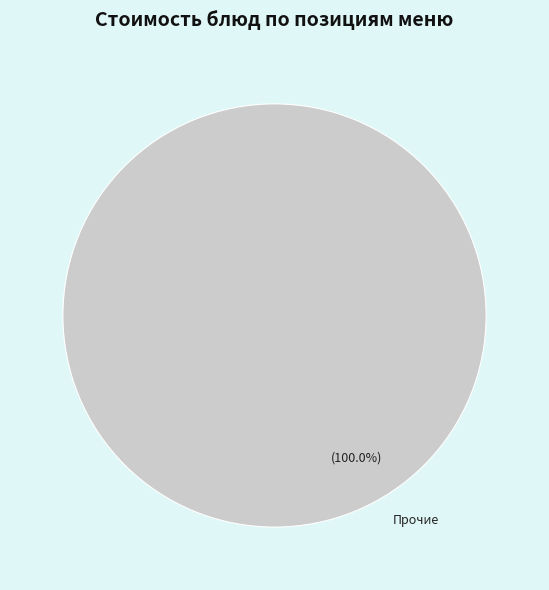

Rank the categories by value from lowest to highest.

Прочие